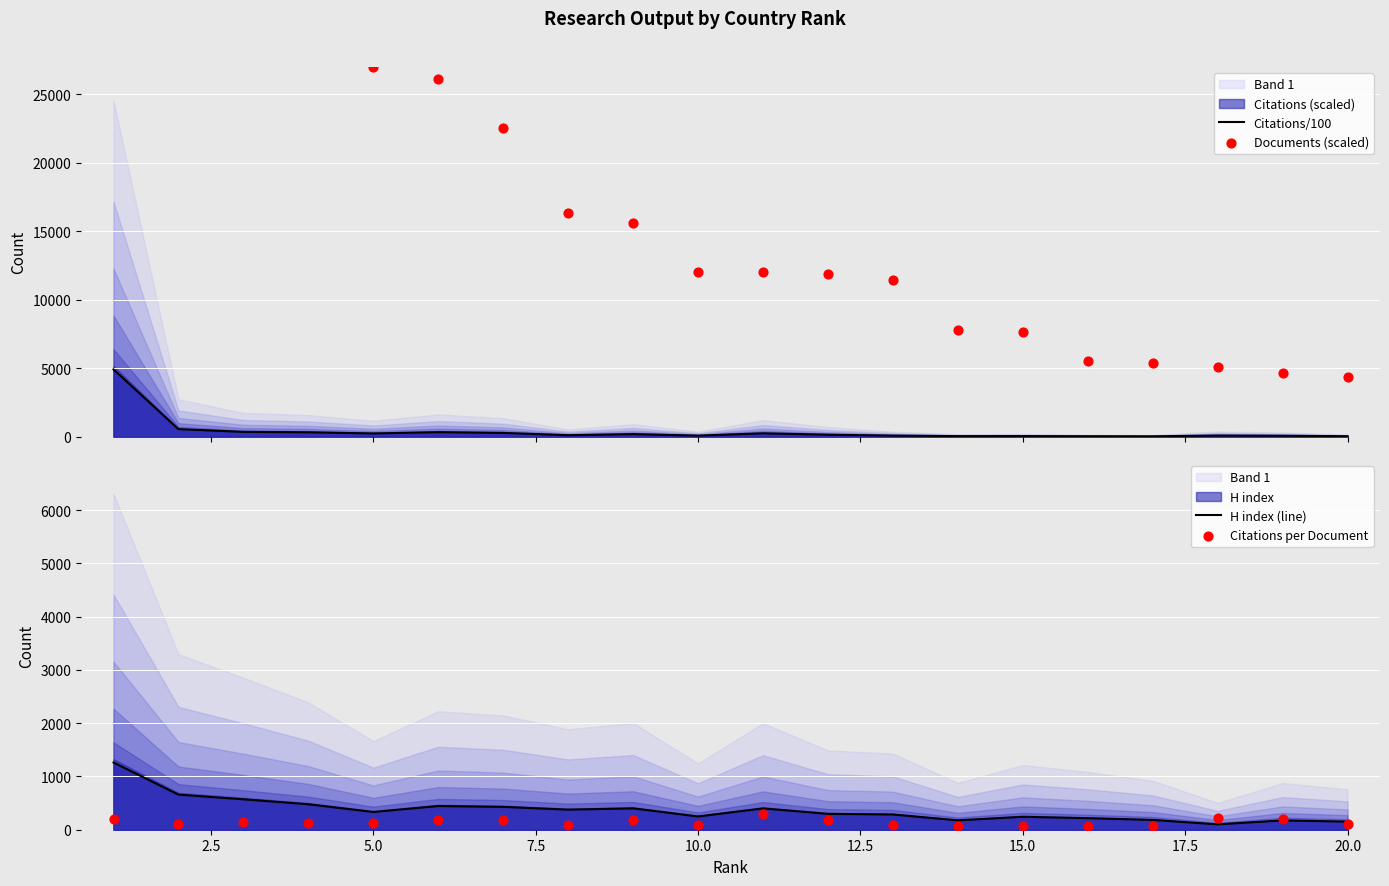

Which series has the widest spread of Y values?

Documents (scaled)